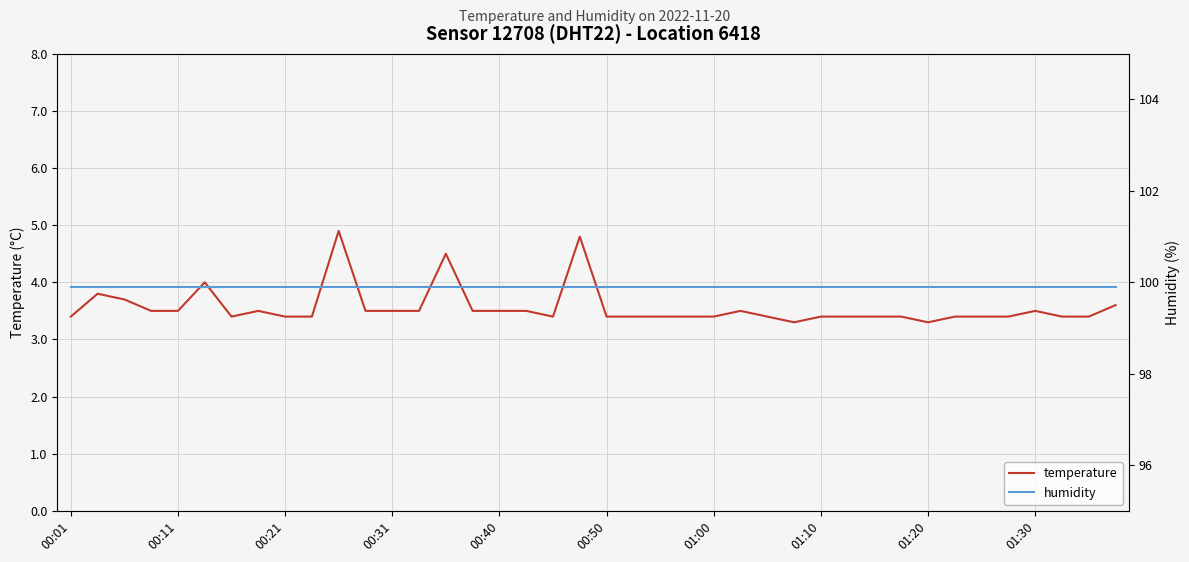

True or false: humidity and temperature intersect in this chart.

False